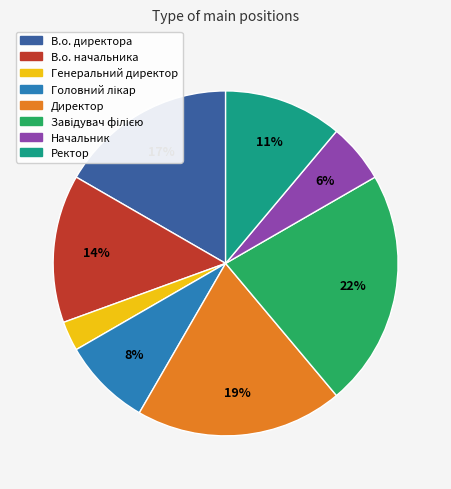

Does any single category account for the majority?

No